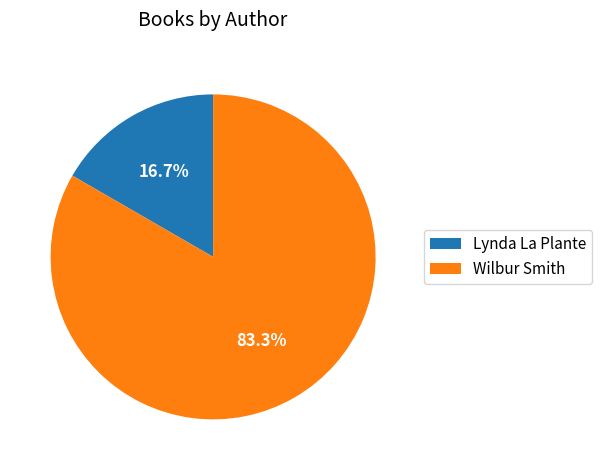

Rank the categories by value from lowest to highest.

Lynda La Plante, Wilbur Smith